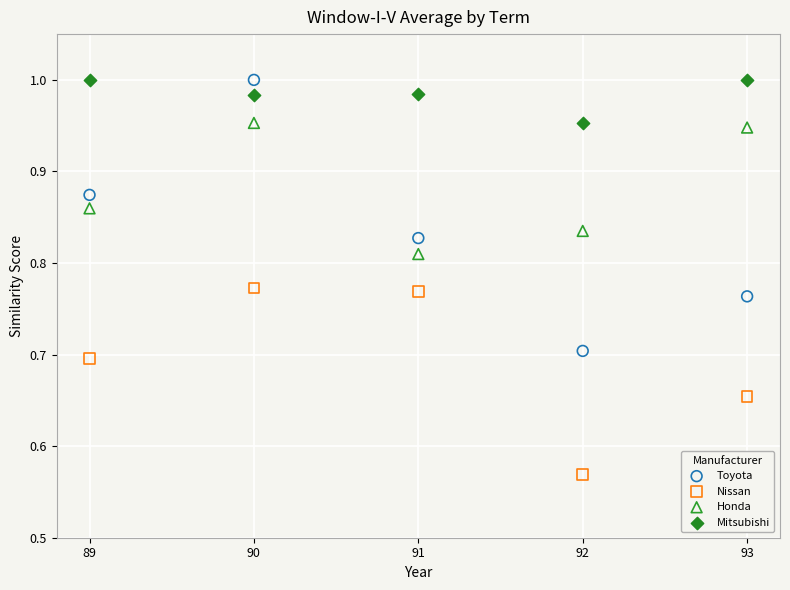

What is the X range (max minus min) for the scatter plot?

4.0